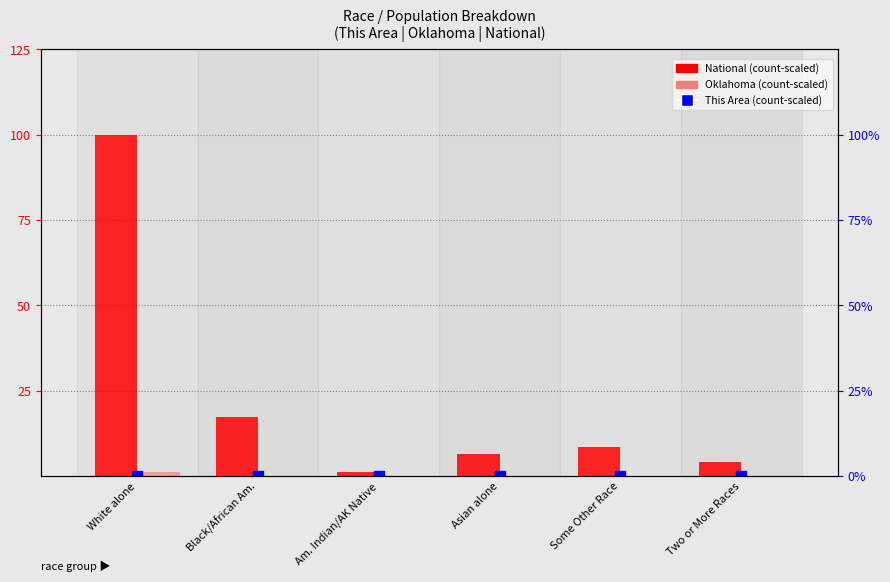

Is the value of Oklahoma at Some Other Race greater than the value of This Area at Am. Indian/AK Native?

Yes